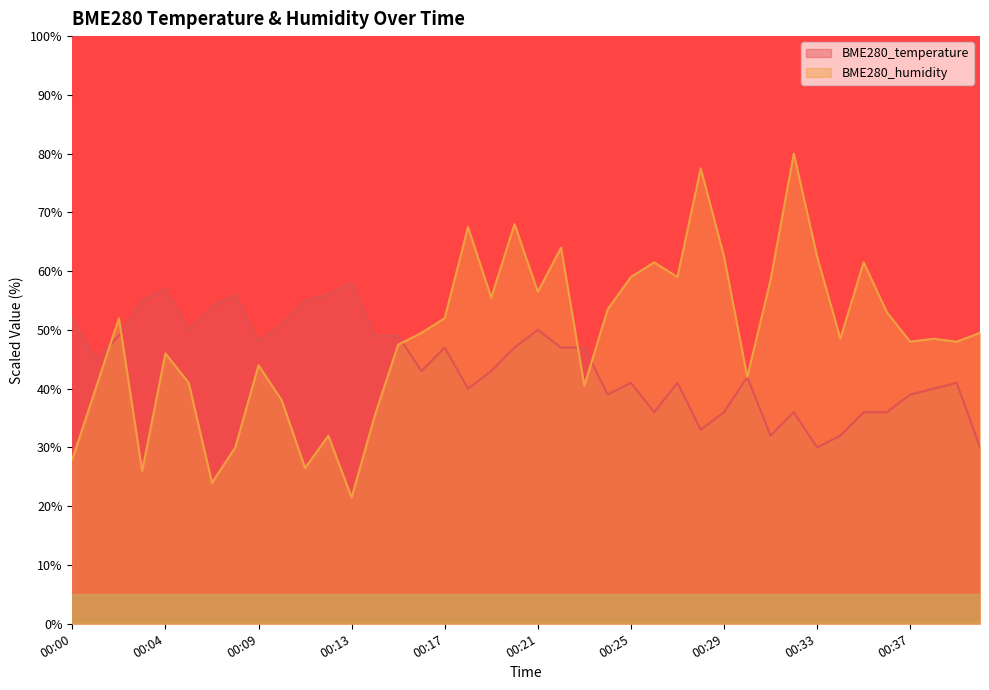

The value of BME280_temperature at 00:29 is 36.0. True or false?

True